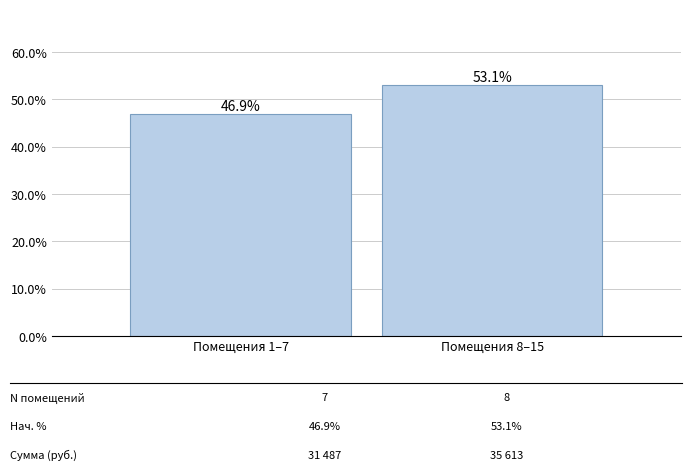

Between Помещения 8–15 and Помещения 1–7, which is larger?

Помещения 8–15